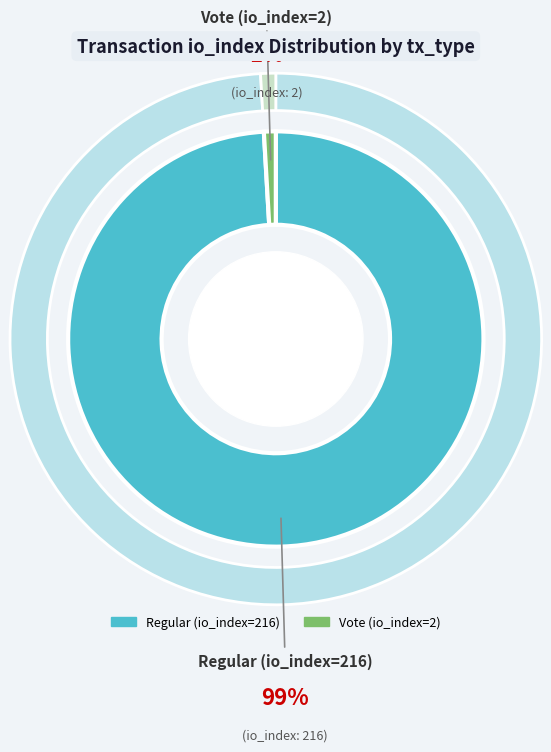

What is the change in value from Regular (io_index=216) to Vote (io_index=2)?

-214